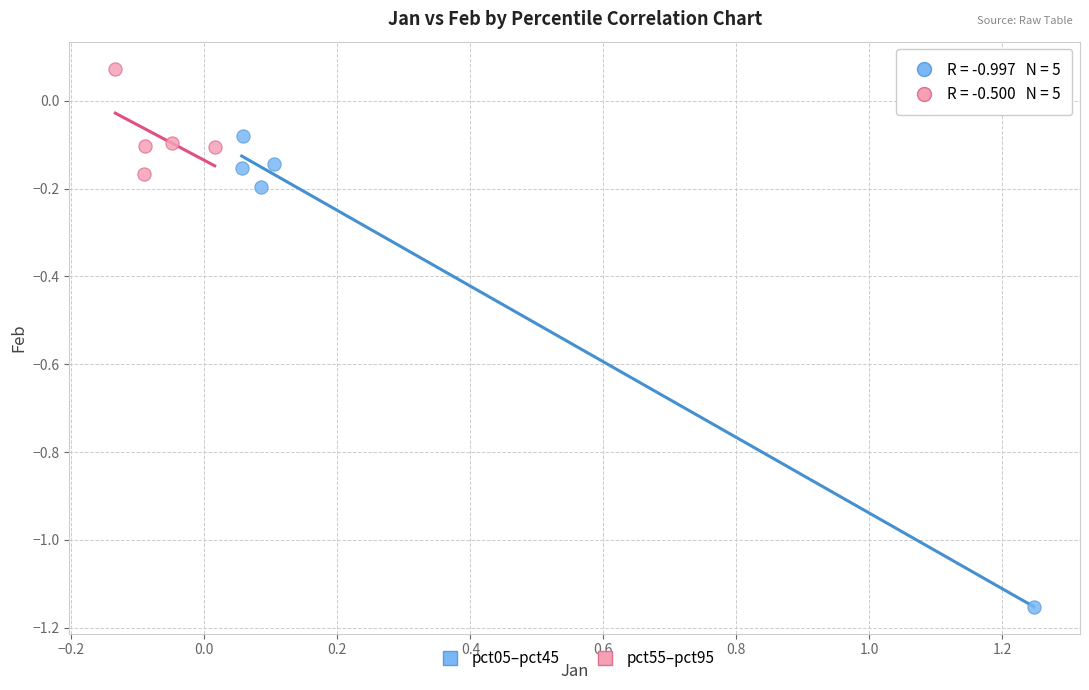

Which series reaches the maximum Y coordinate?

pct55–pct95